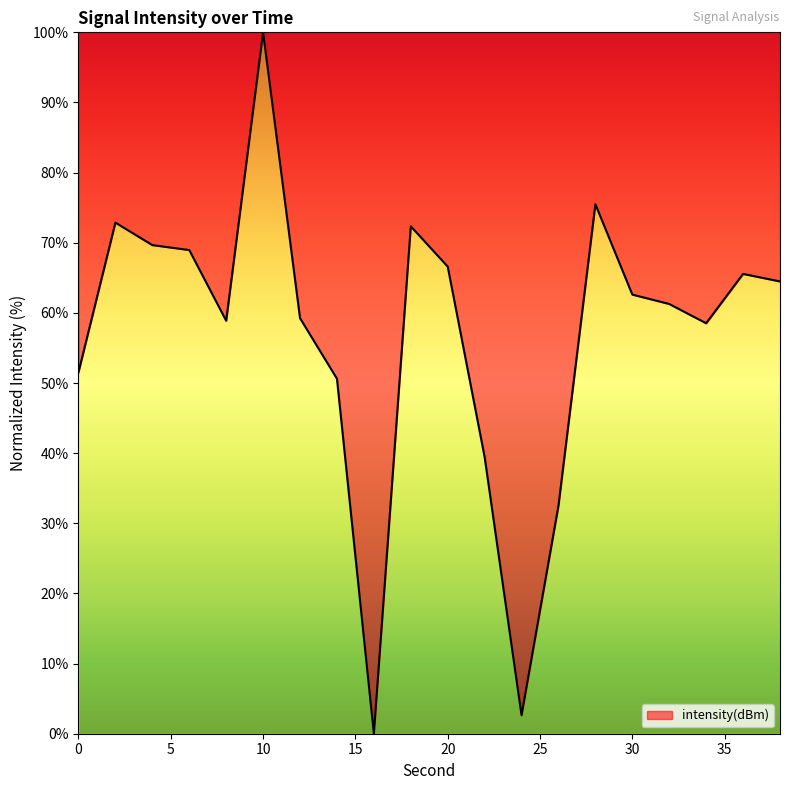

True or false: there are more than 1 points higher than both neighbors.

True